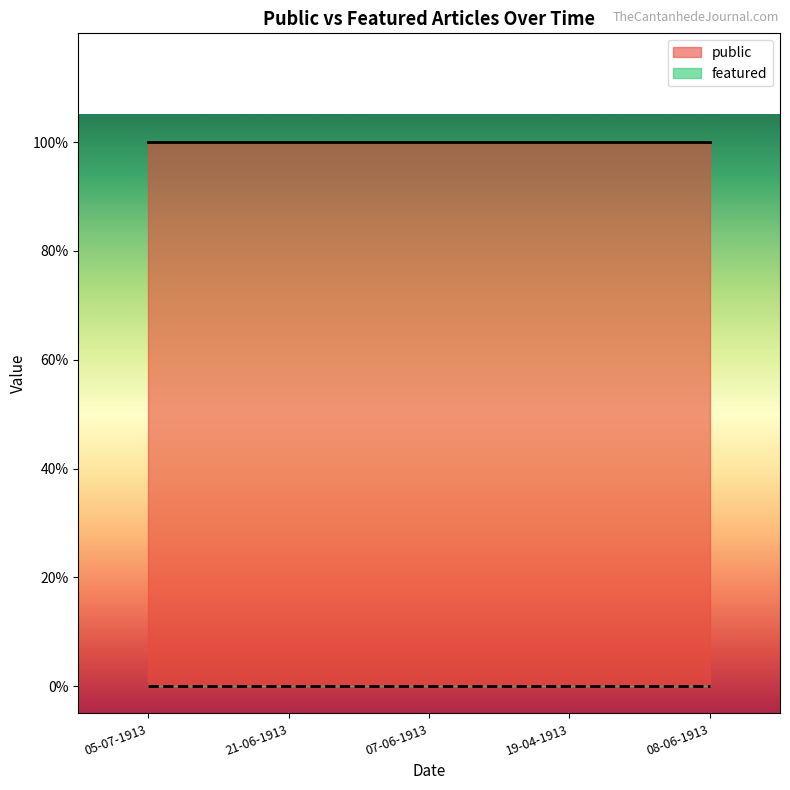

What is the average value of the public series?

1